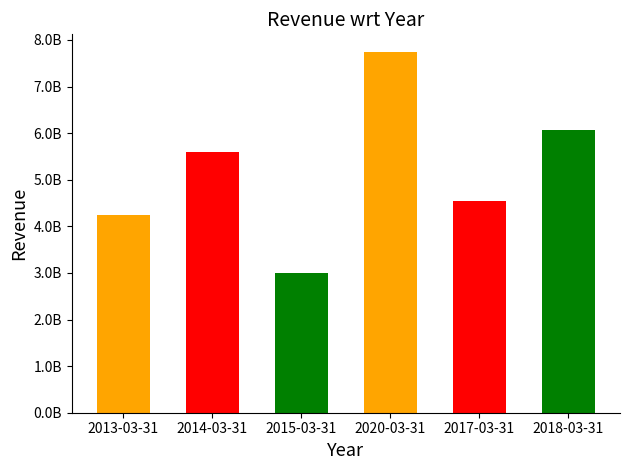

What is the change in value from 2020-03-31 to 2017-03-31?

-3187583000